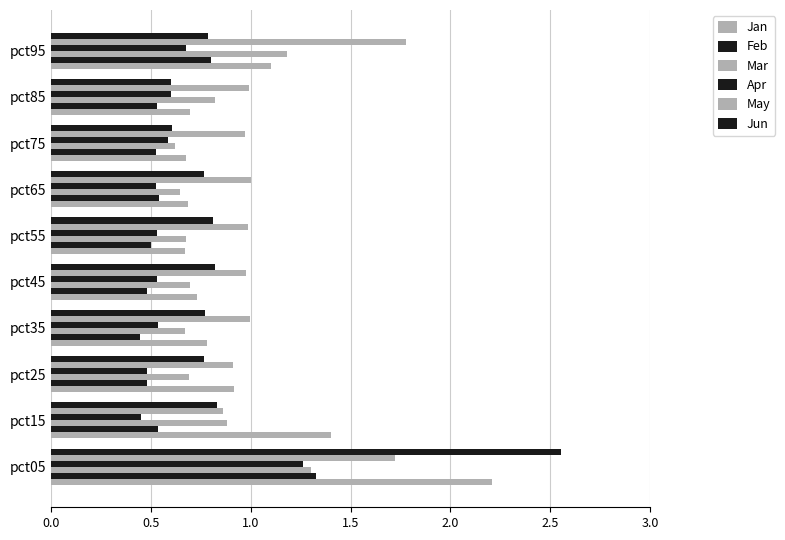

How many series are shown in this chart?

6